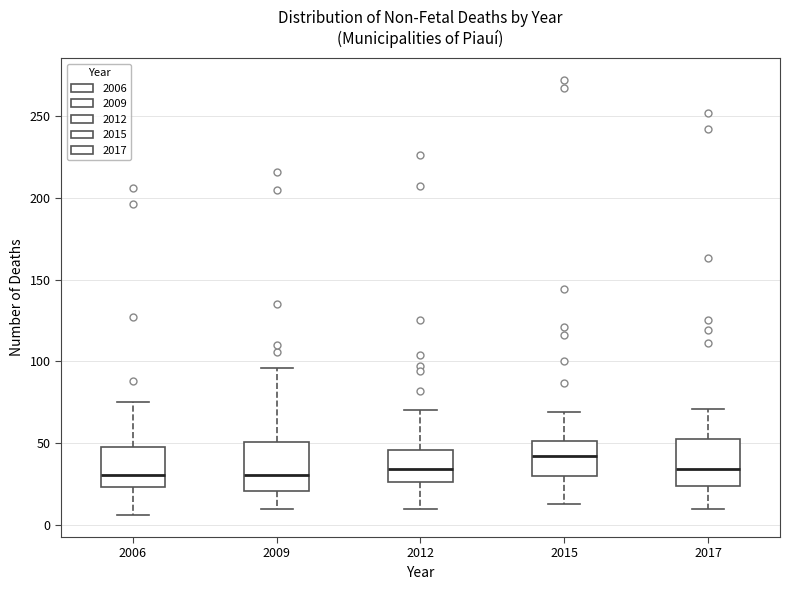

Reading left to right, read every box against the y-axis: the position of its median line, the range the box covers, and the ends of its whiskers. The values are not printed on the chart, so give them approximately, as read against the axis.

2006: median 30, box 25 to 50, whiskers 5 to 75
2009: median 30, box 20 to 50, whiskers 10 to 95
2012: median 35, box 25 to 45, whiskers 10 to 70
2015: median 40, box 30 to 50, whiskers 15 to 70
2017: median 35, box 25 to 55, whiskers 10 to 70